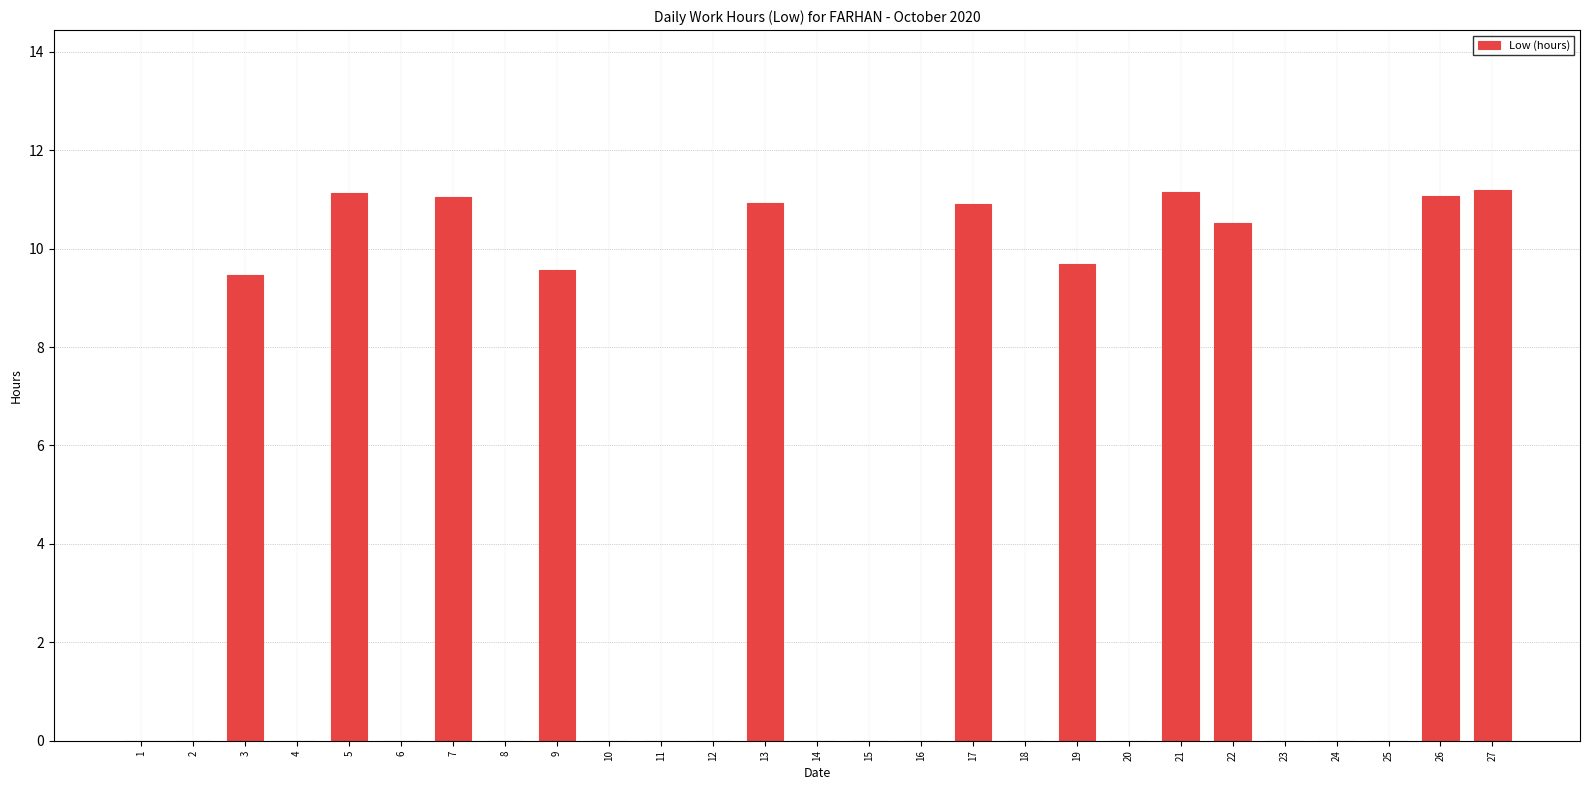

Does the chart contain stacked bars?

No